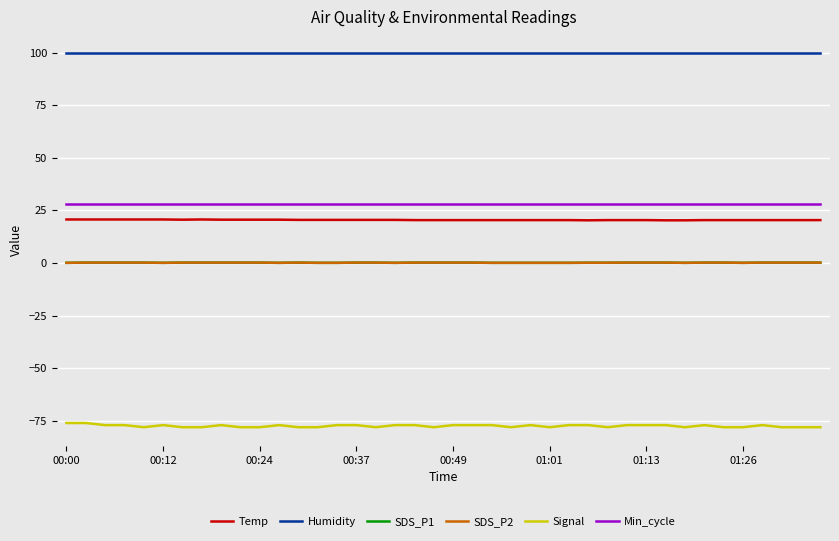

Does the chart display data point markers on the line(s)?

No